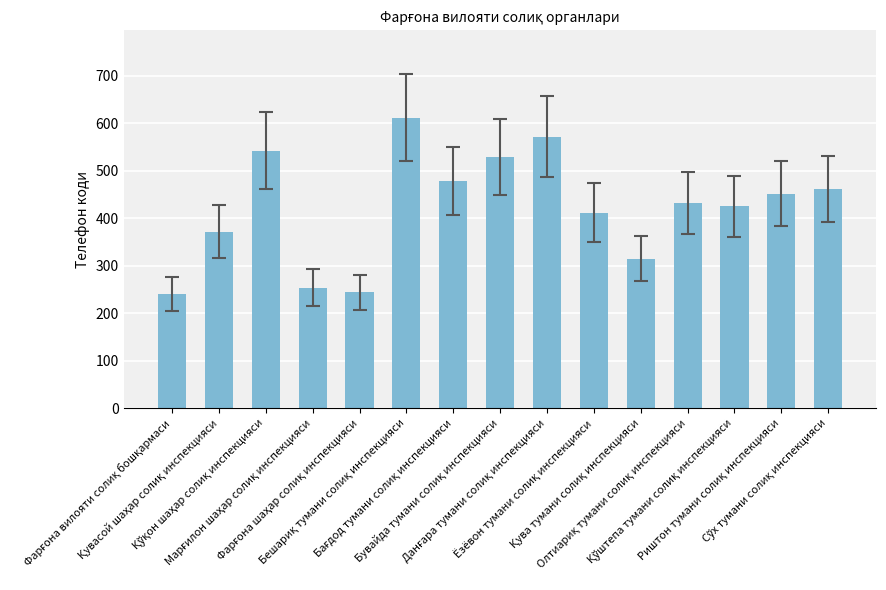

What is the maximum value shown in the chart?

612